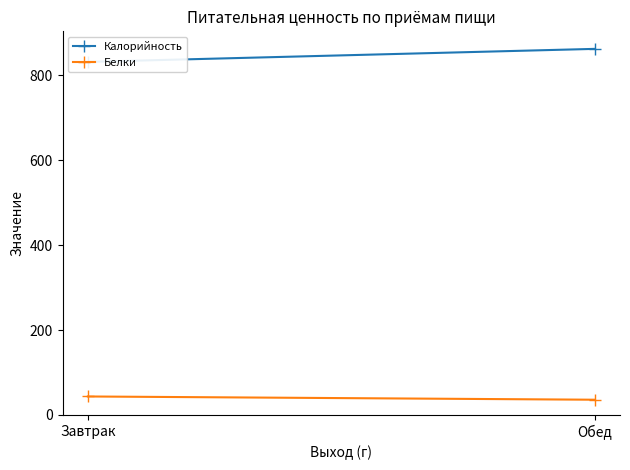

The value of Белки at Обед is 35.9. True or false?

True